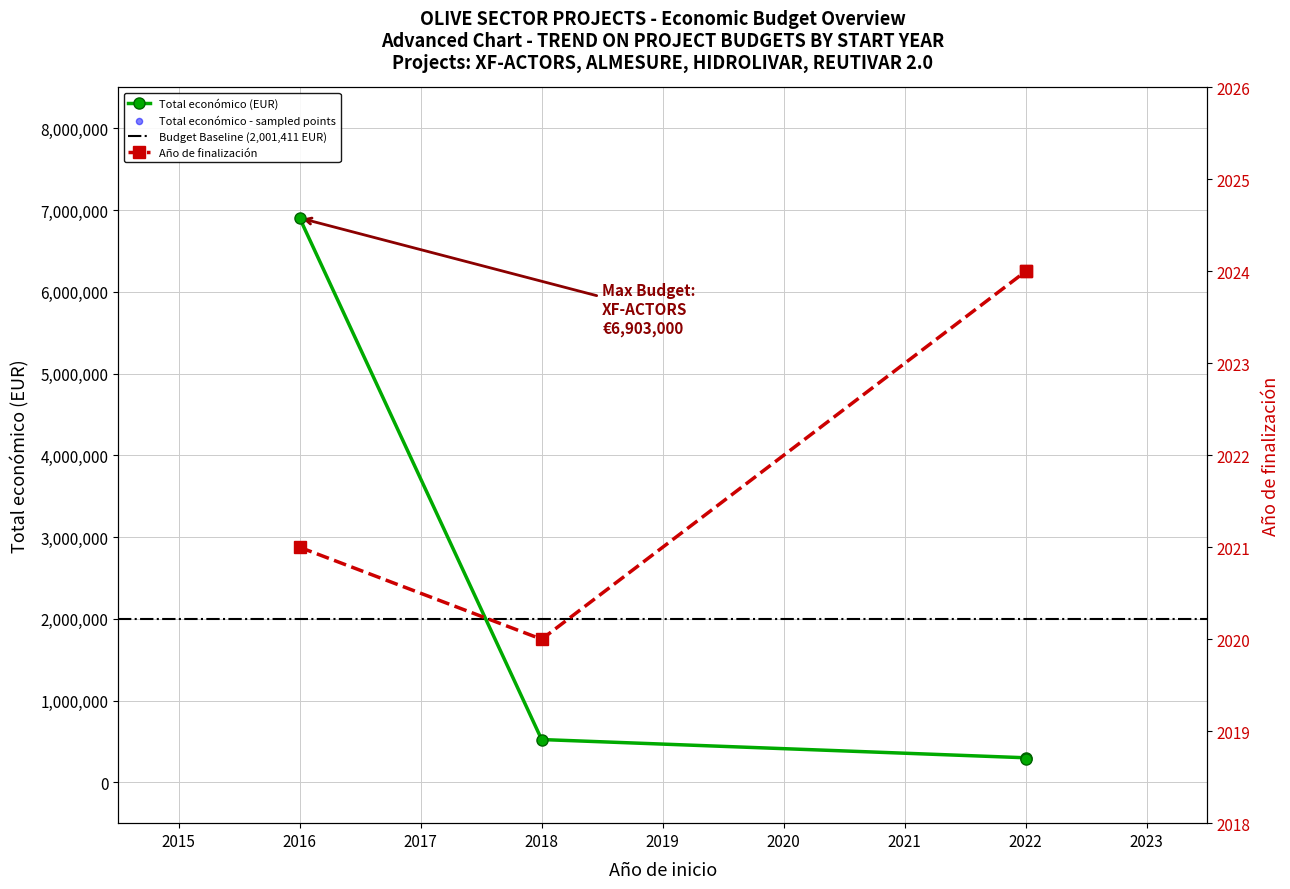

Which series reaches the maximum Y coordinate?

Total económico